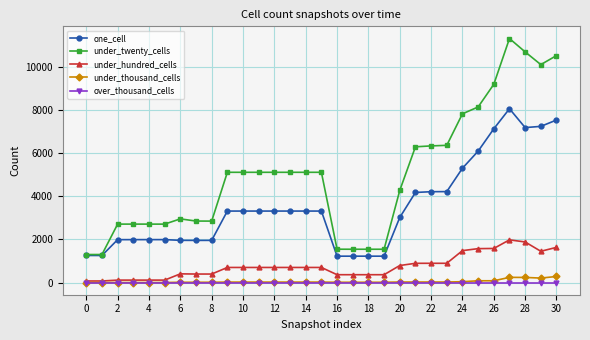

What are all the series names shown in the legend?

one_cell, under_twenty_cells, under_hundred_cells, under_thousand_cells, over_thousand_cells